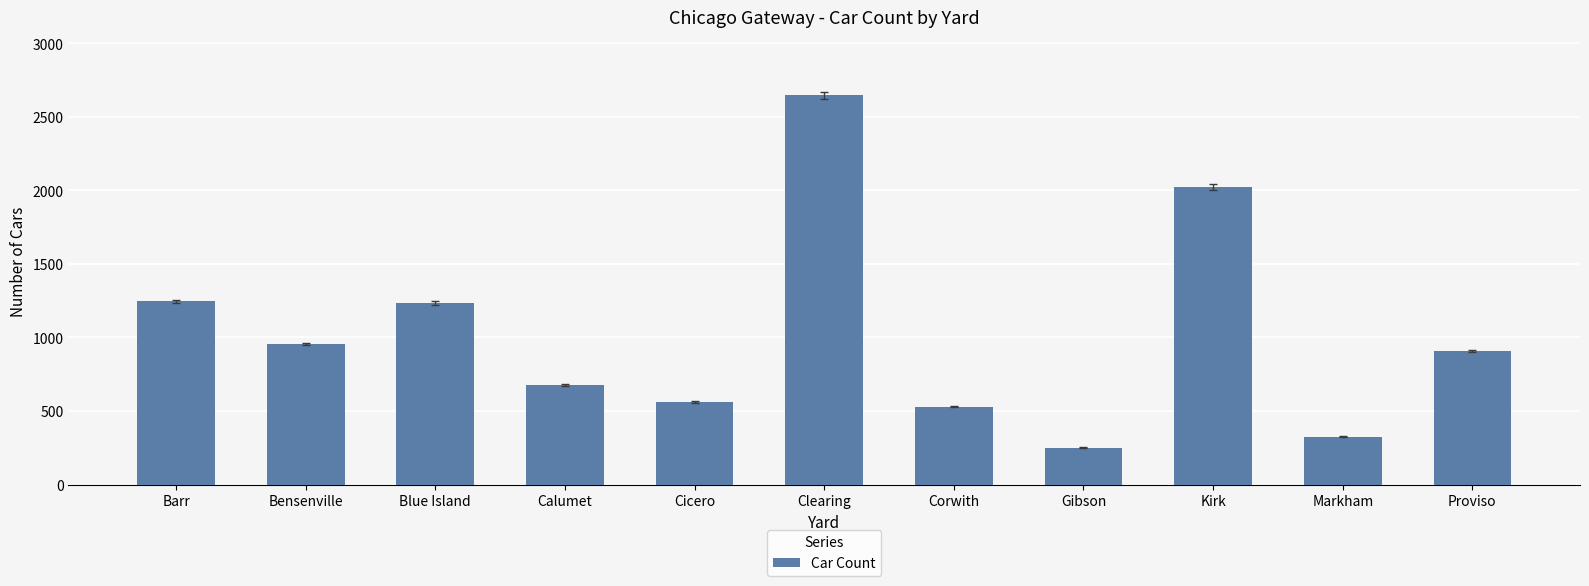

How many distinct data groups are displayed?

1